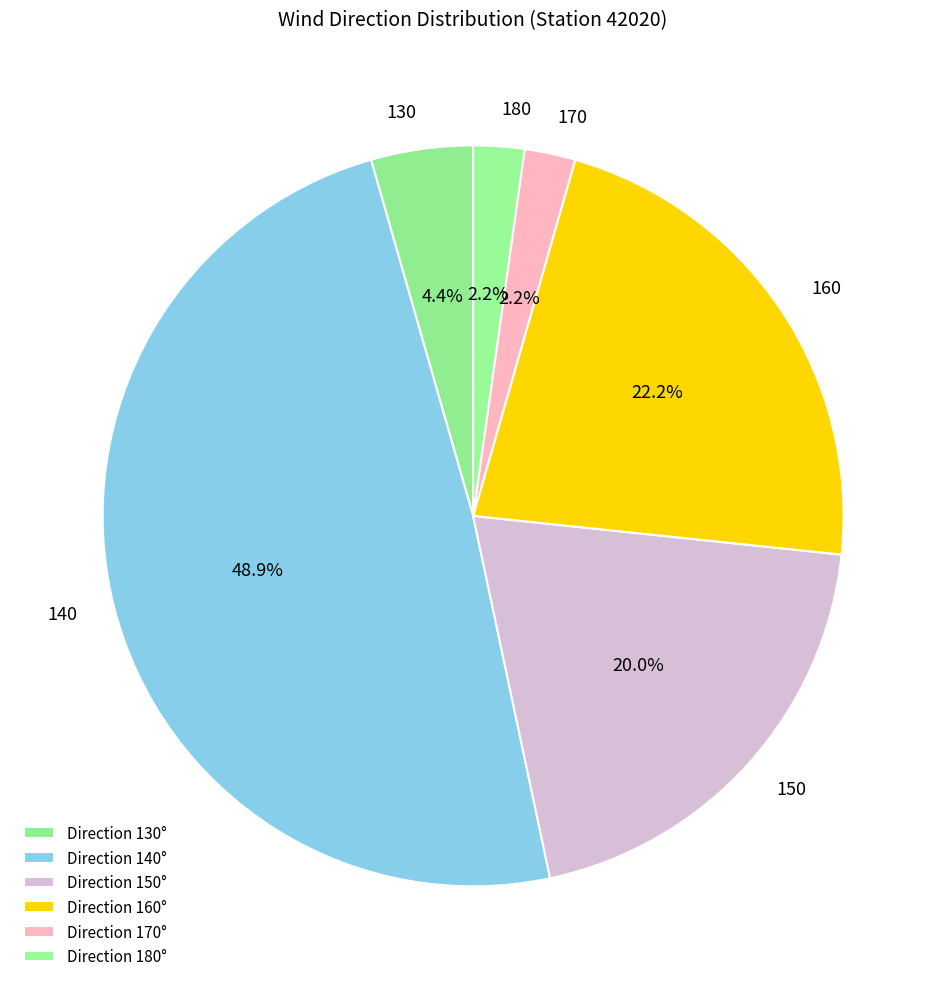

What is the total percentage of 180 and 170?

4.4%